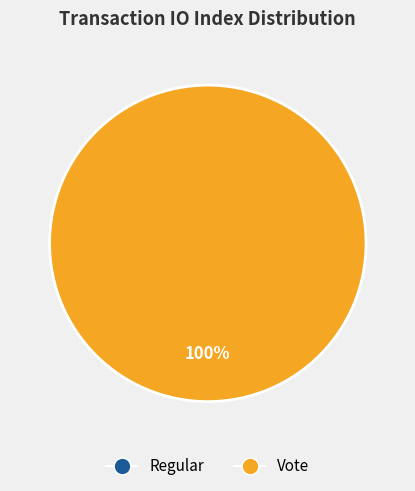

Combined, do Vote and Regular account for over 50%?

Yes